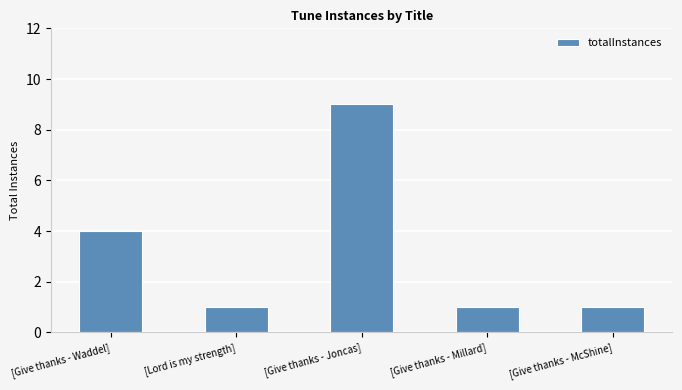

Reading left to right, list all the values displayed in this chart.

[Give thanks - Waddel]=4	[Lord is my strength]=1	[Give thanks - Joncas]=9	[Give thanks - Millard]=1	[Give thanks - McShine]=1